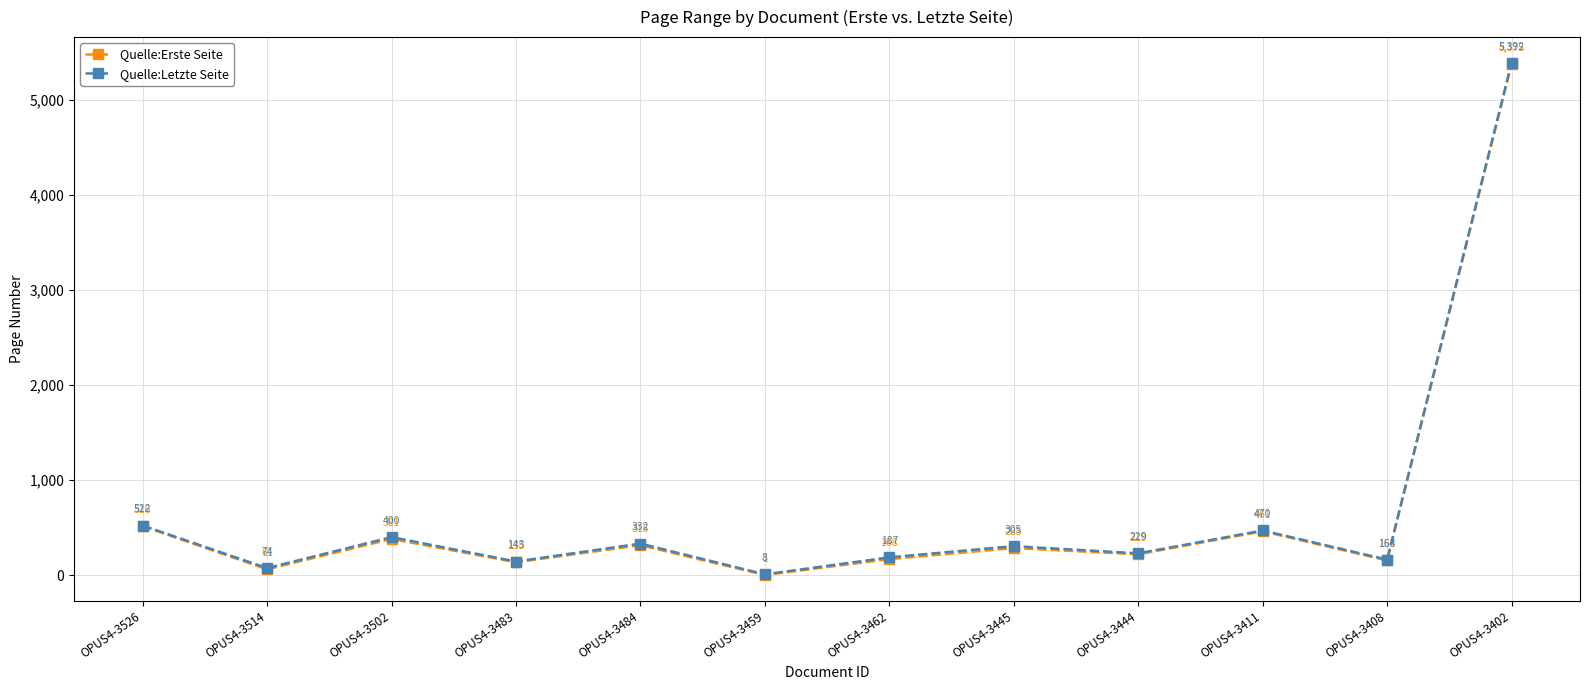

What is the average value of the Quelle:Erste Seite series?

673